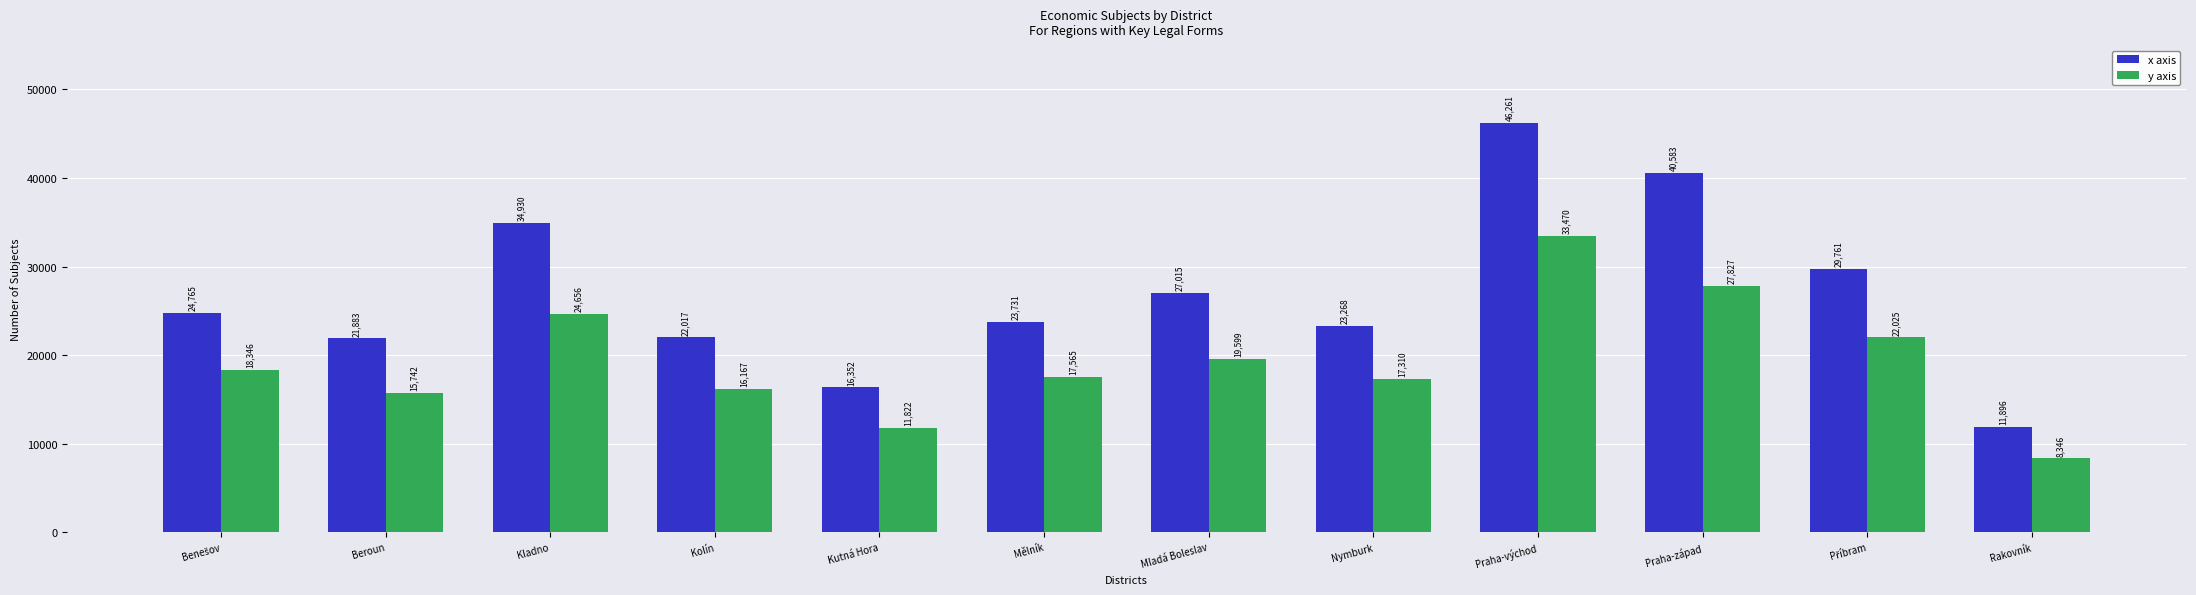

What value does the x axis series have at Rakovník, to the nearest 50?

11900